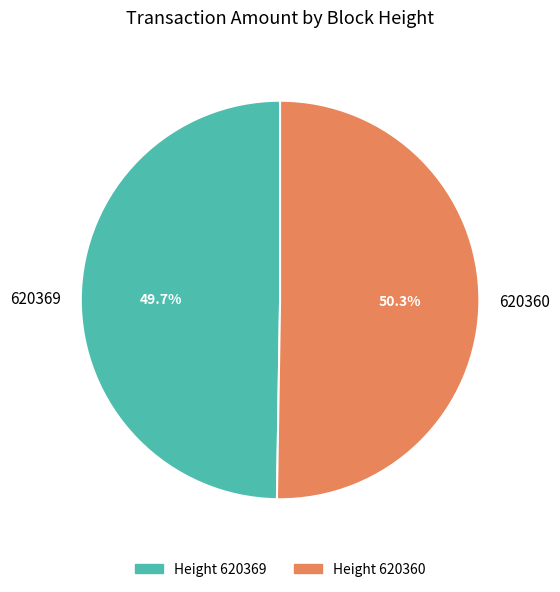

What percentage is the 620360 slice, to the nearest percent?

50%